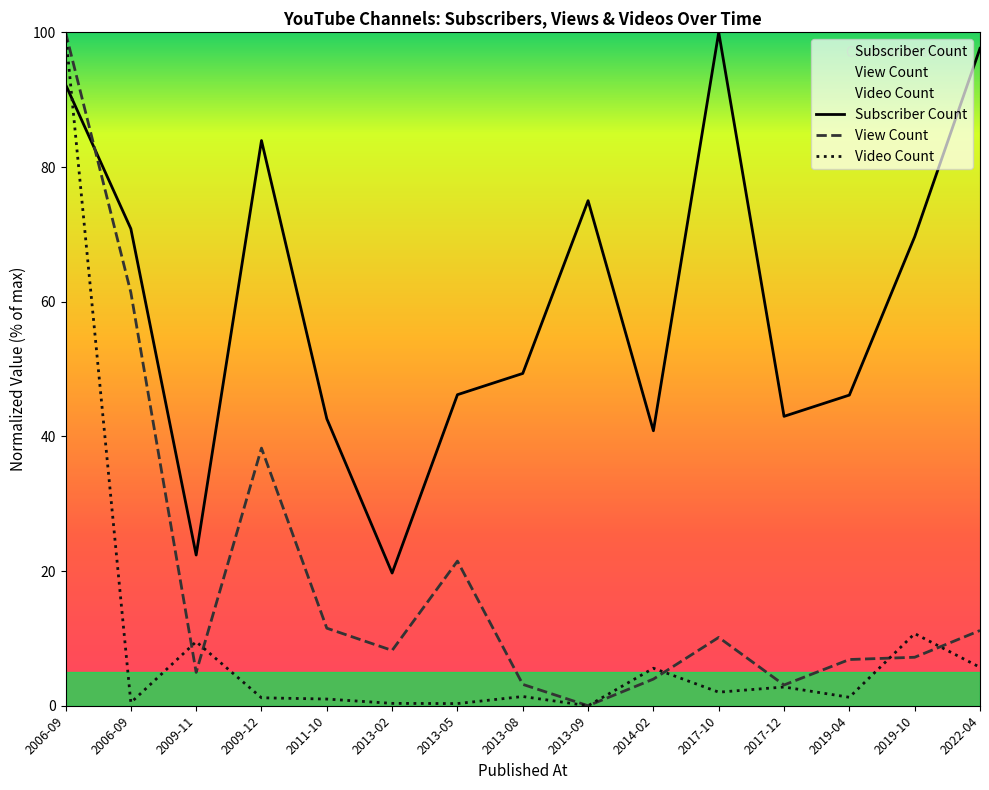

Between 2013-08 and 2019-04, which series saw the biggest shift?

View Count